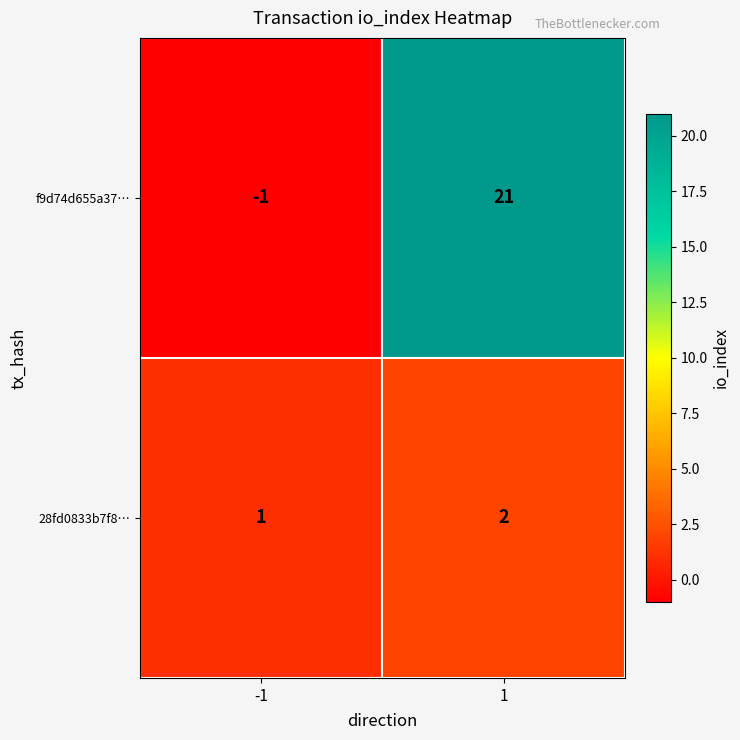

What is the minimum value shown in the chart?

-1